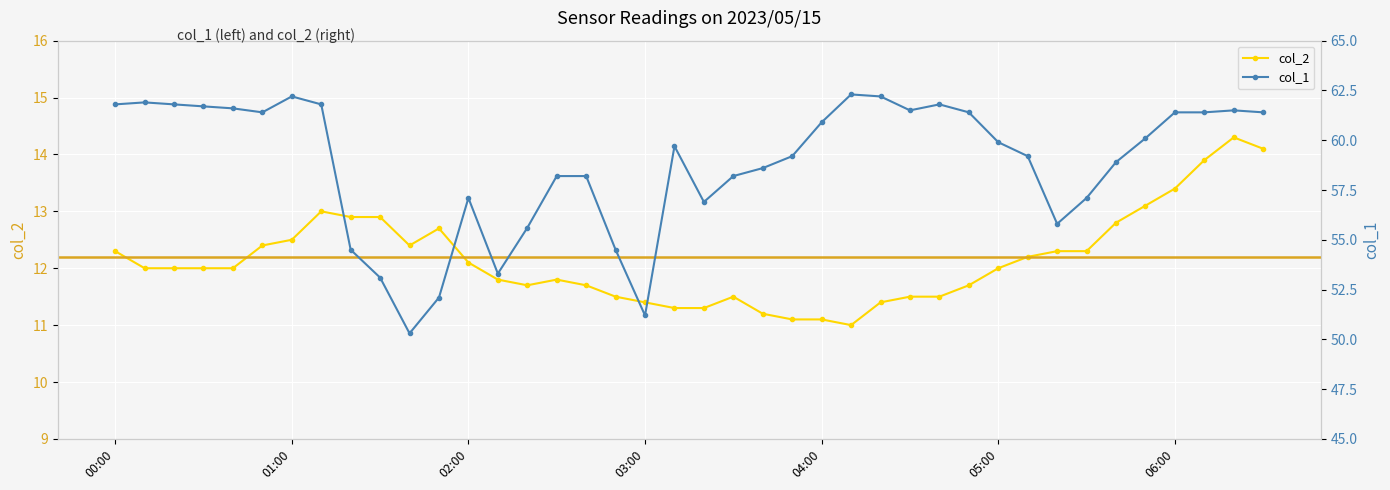

Is the value of col_1 at 19 greater than the value of col_2 at 33?

Yes